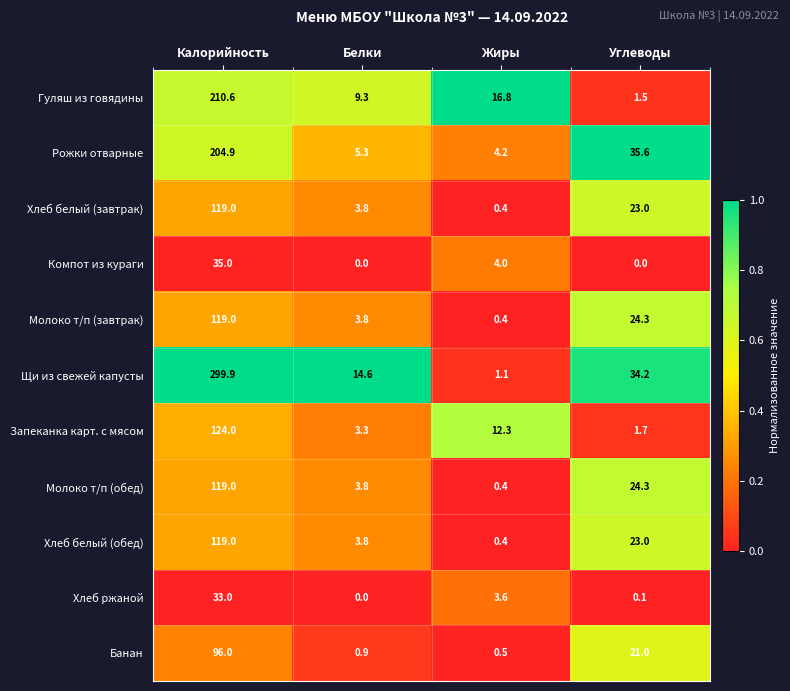

Which category has the highest value across all series?

Калорийность